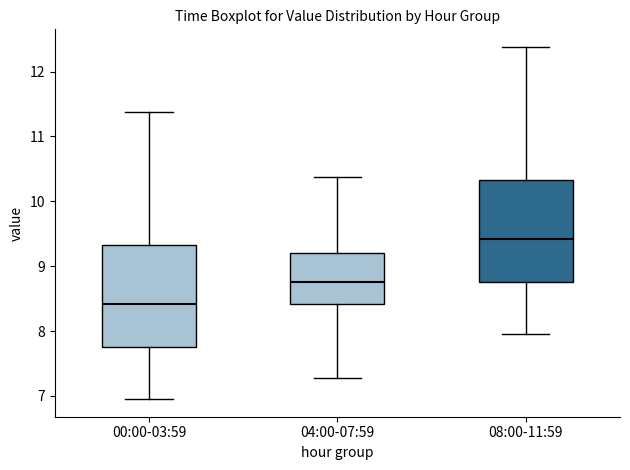

Reading left to right, read every box against the y-axis: the position of its median line, the range the box covers, and the ends of its whiskers. The values are not printed on the chart, so give them approximately, as read against the axis.

00:00-03:59: median 8.4, box 7.8 to 9.3, whiskers 7.0 to 11.4
04:00-07:59: median 8.8, box 8.4 to 9.2, whiskers 7.3 to 10.4
08:00-11:59: median 9.4, box 8.8 to 10.3, whiskers 8.0 to 12.4